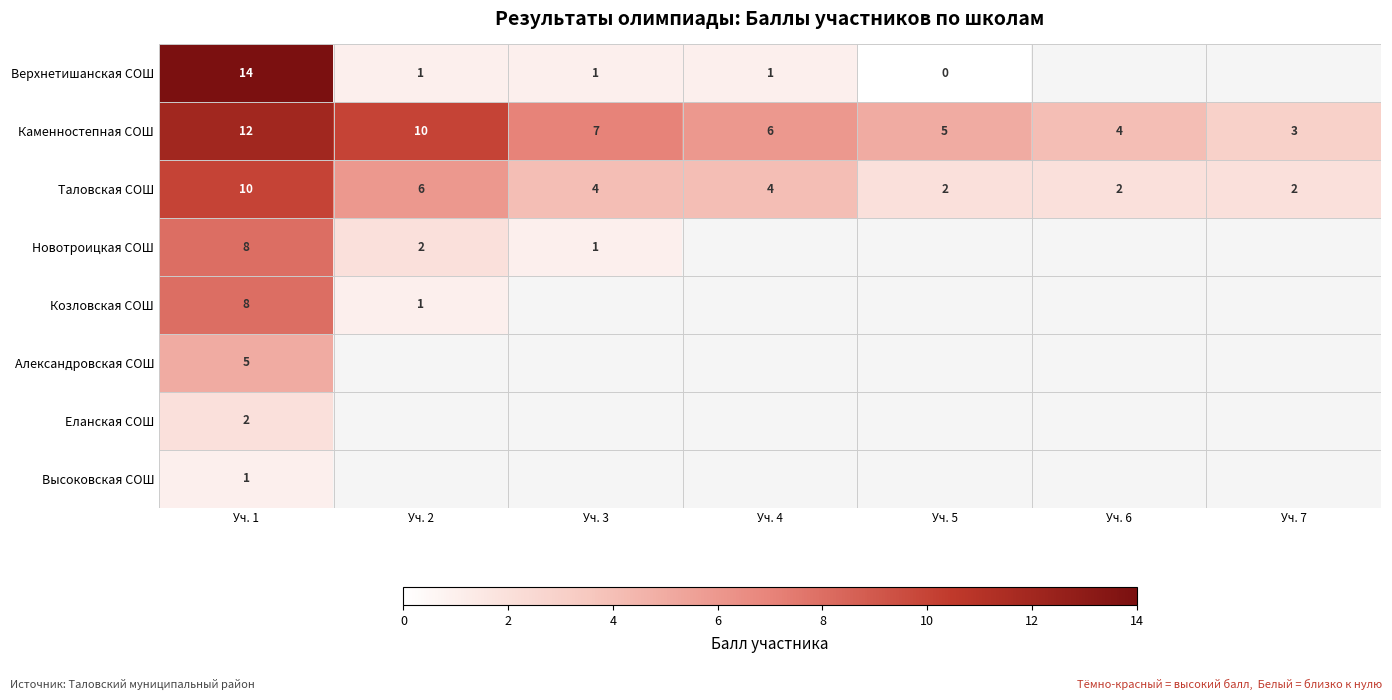

List the labels in order of Александровская СОШ value, largest first.

Уч. 1, Уч. 2, Уч. 3, Уч. 4, Уч. 5, Уч. 6, Уч. 7